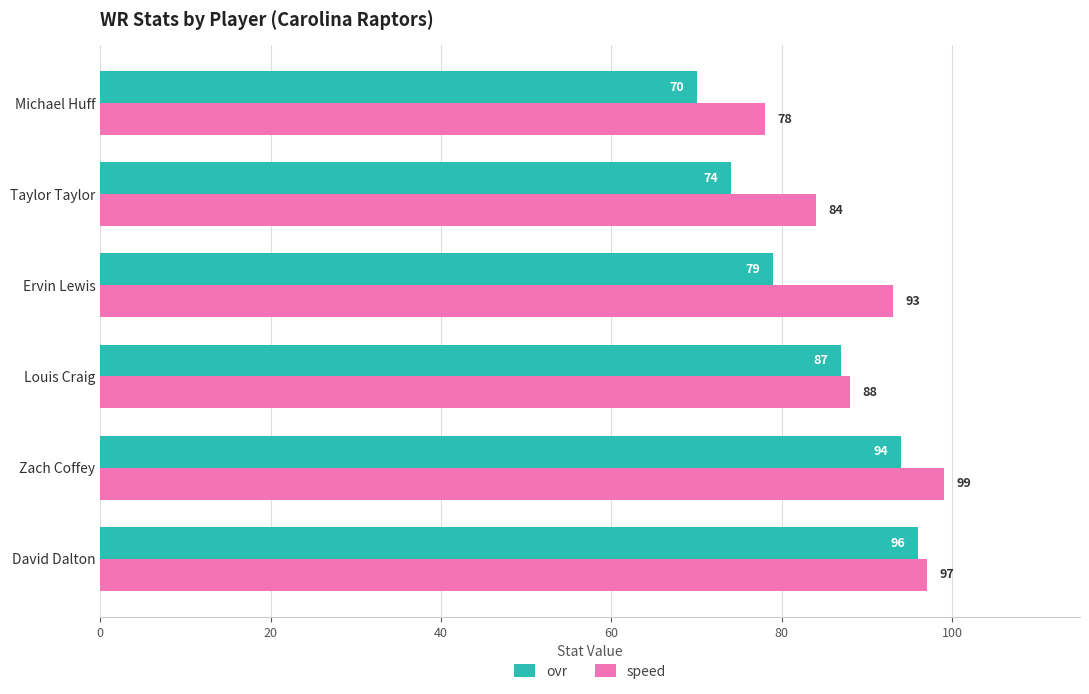

The ovr series shows 79 at Ervin Lewis. True or false?

True